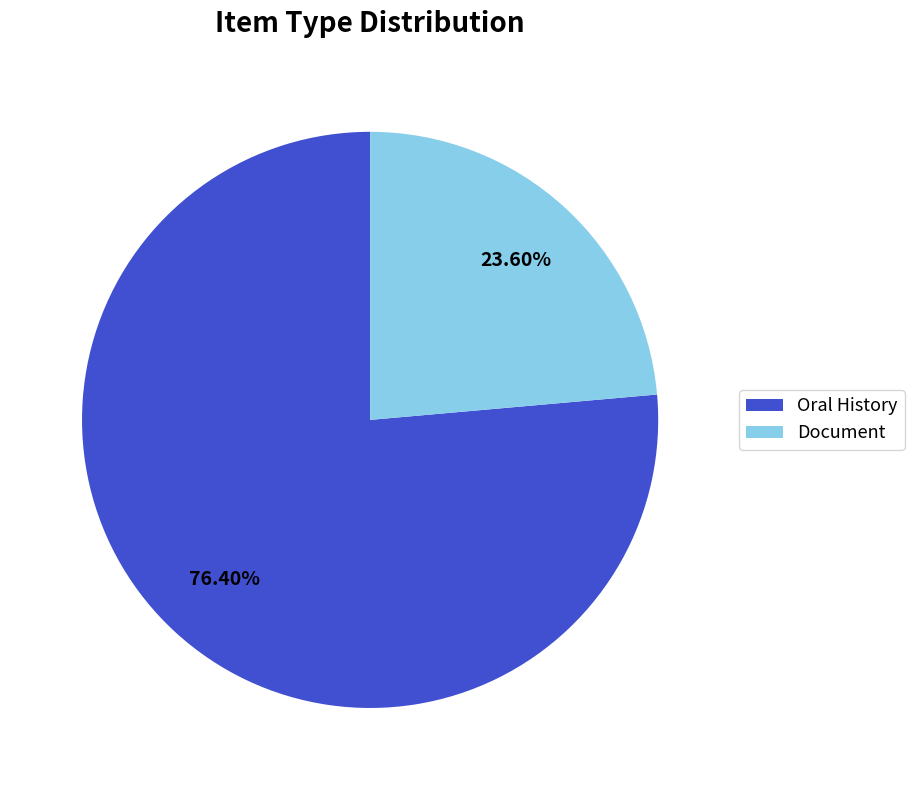

Which slice is the largest?

Oral History